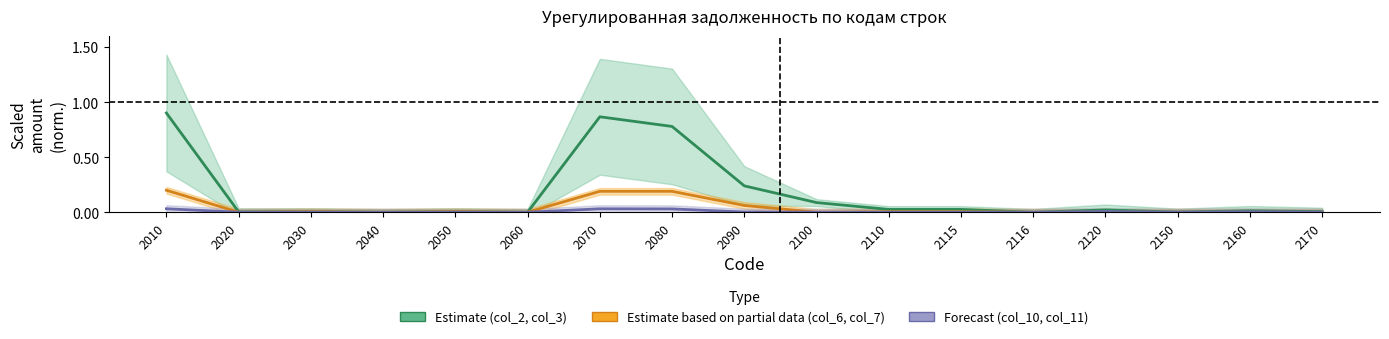

True or false: col_2 and col_6 intersect in this chart.

False